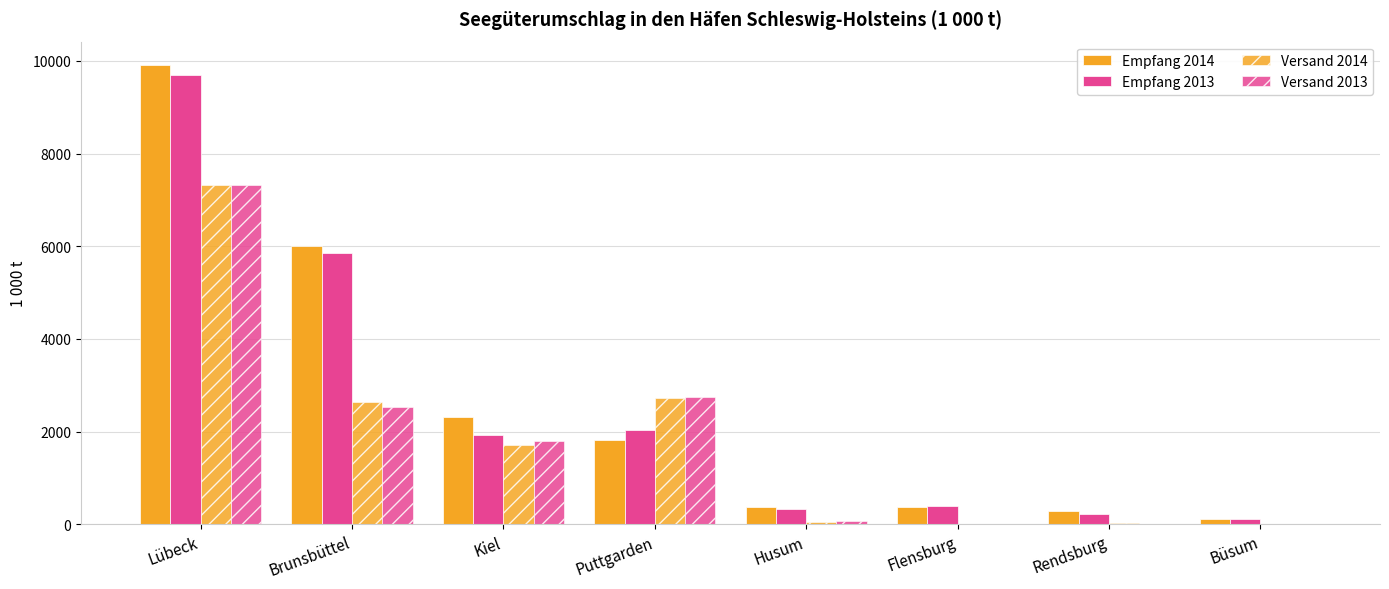

Count the number of data series in this chart.

4